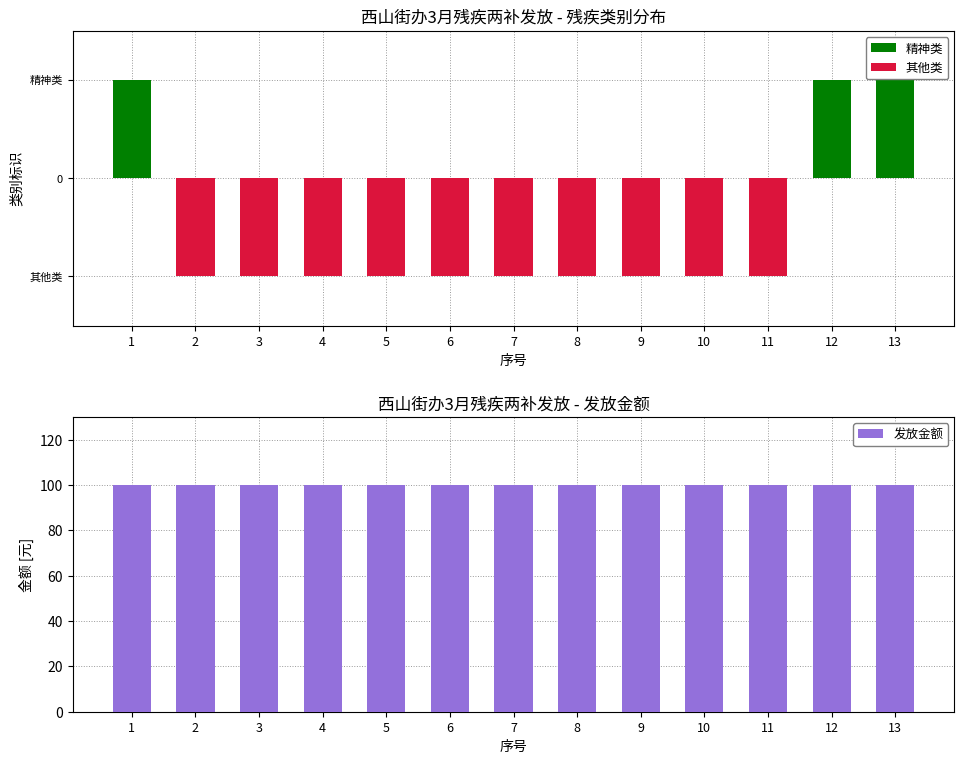

What is the total value across all series at 11?

99